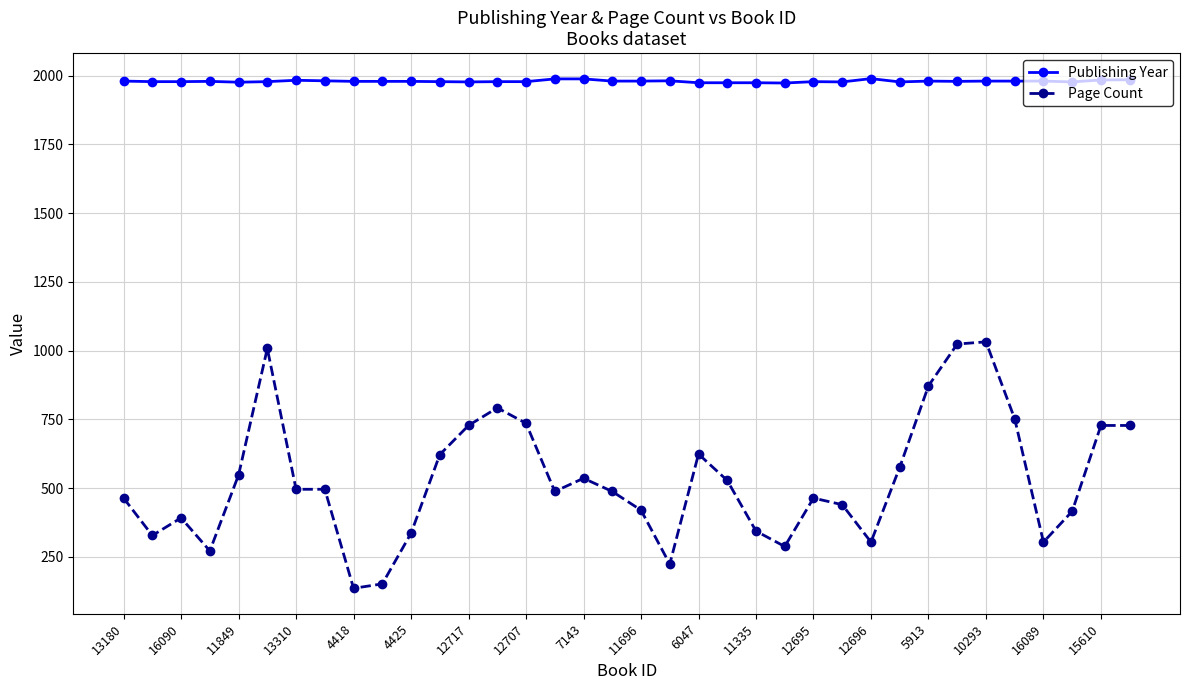

True or false: Publishing Year has more than 2 points higher than both neighbors.

True